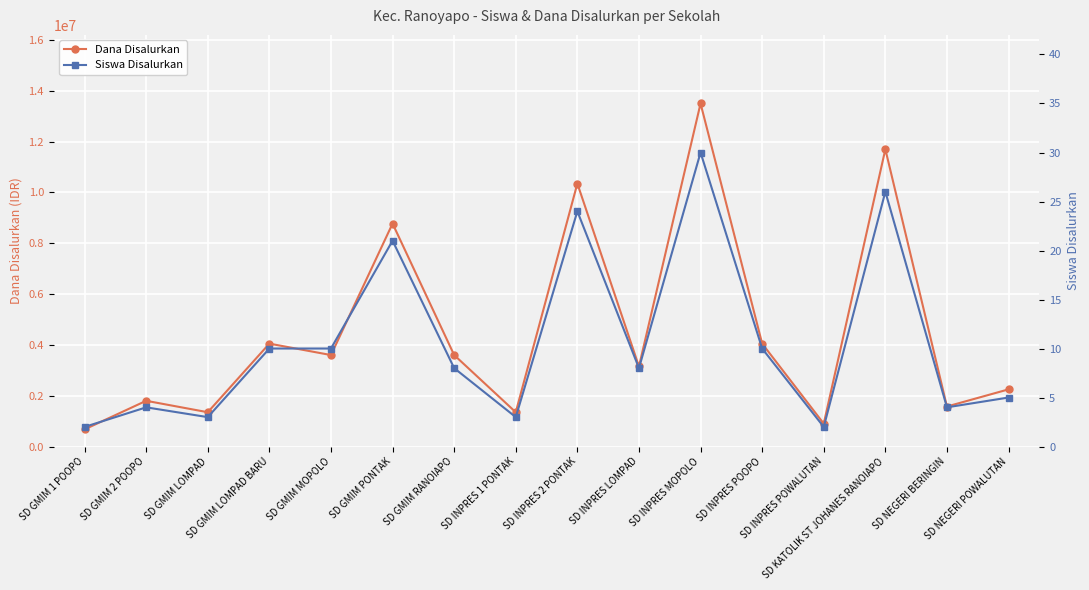

What is the total value across all series at SD INPRES MOPOLO?

13500030